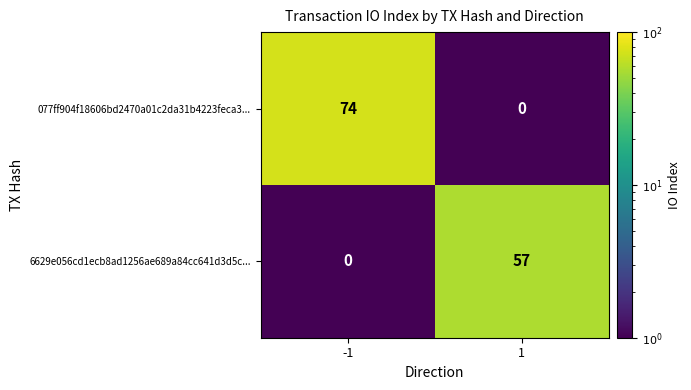

True or false: 077ff904f18606bd2470a01c2da31b4223feca3... has a value of 74 at -1.

True